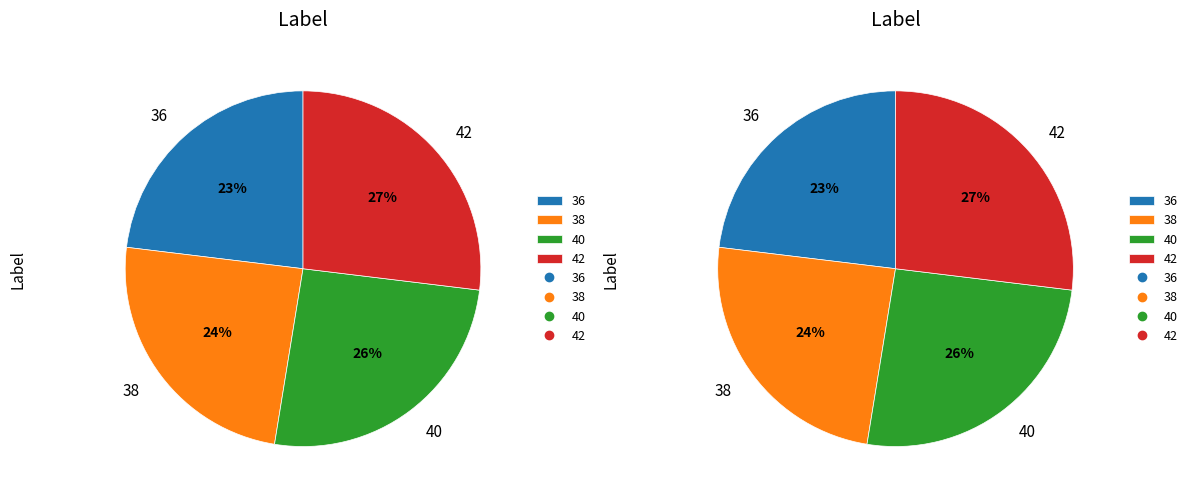

Do 38 and 40 together represent more than half of the pie?

No